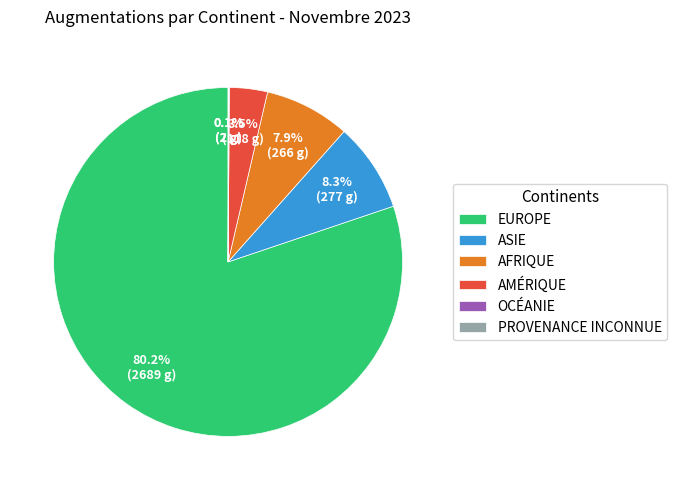

Is there a majority slice in this chart?

Yes